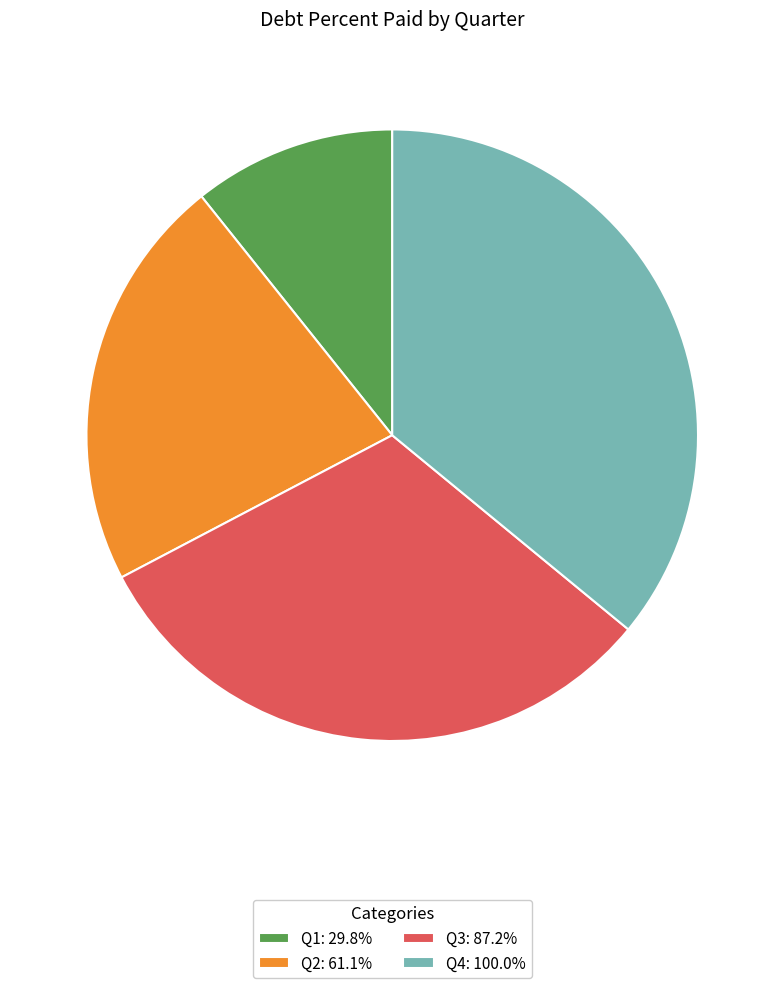

What is the ratio of the value at Q2: 61.1% to the value at Q3: 87.2%?

0.7